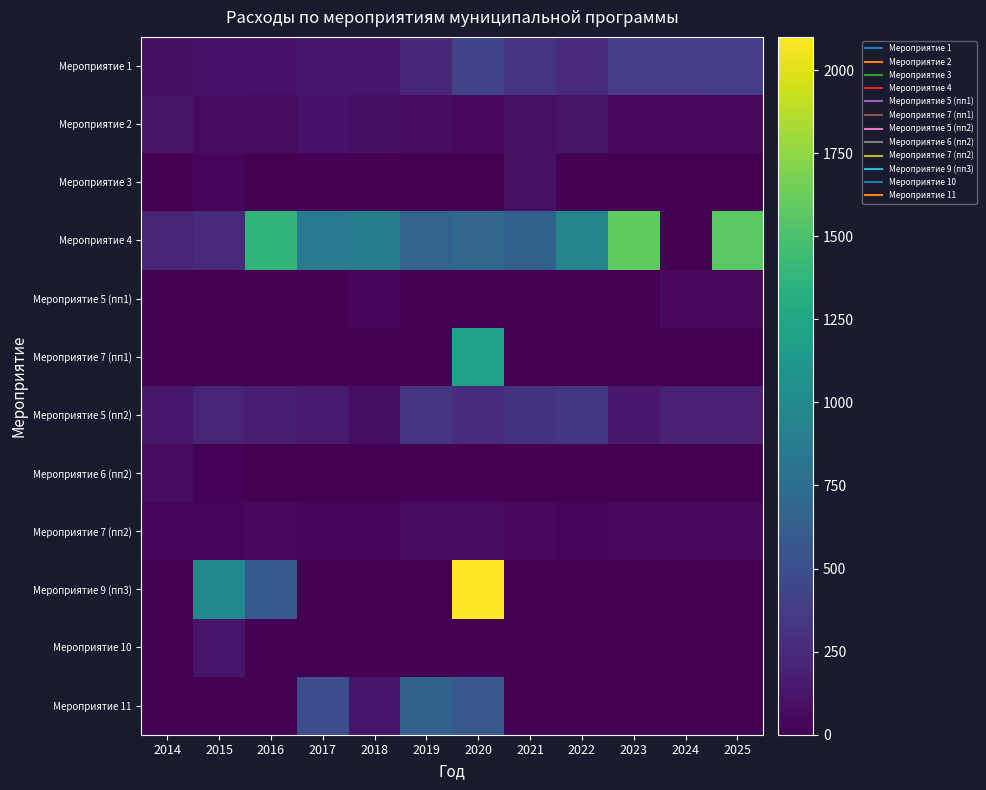

Which category has the highest value across all series?

2020